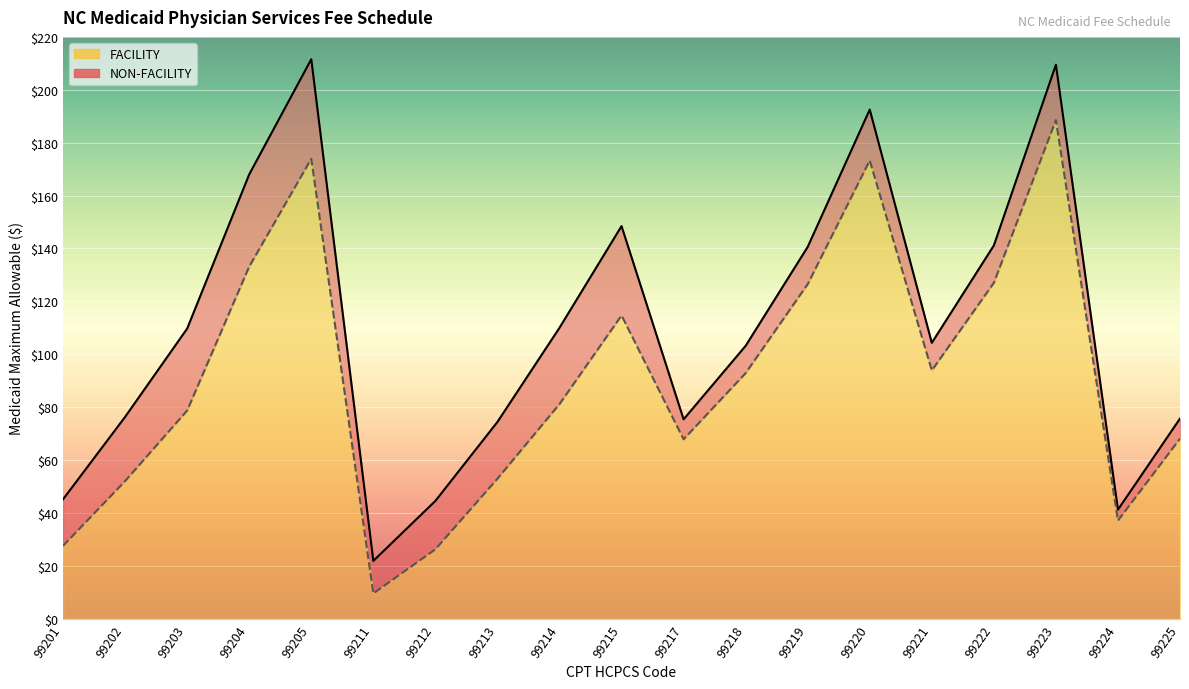

How many values in the NON-FACILITY series exceed 104?

10